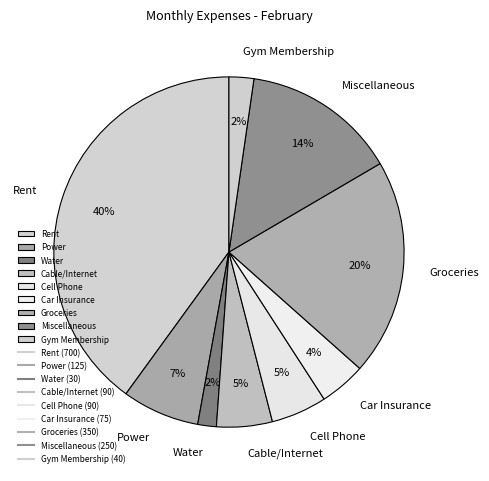

Is the sum of Rent and Power greater than half?

No